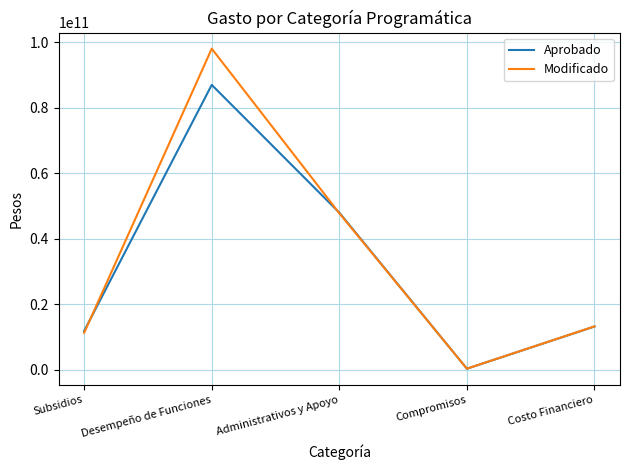

Does the chart have visible grid lines?

Yes